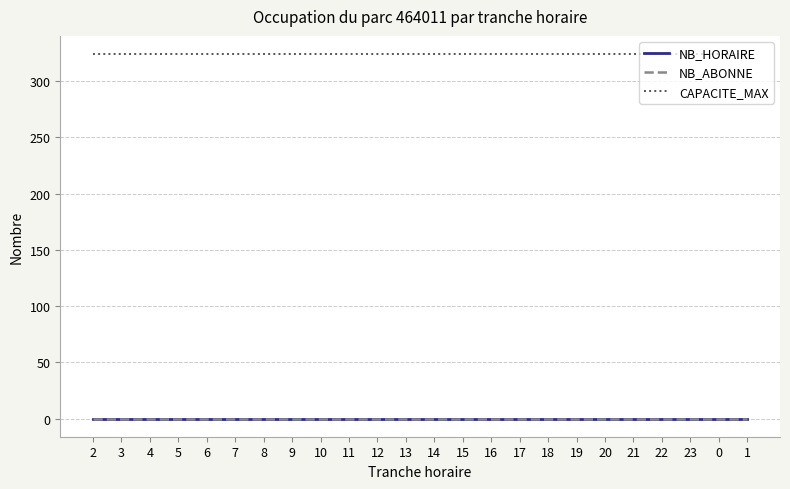

Is it true that CAPACITE_MAX equals 324 at 6?

True